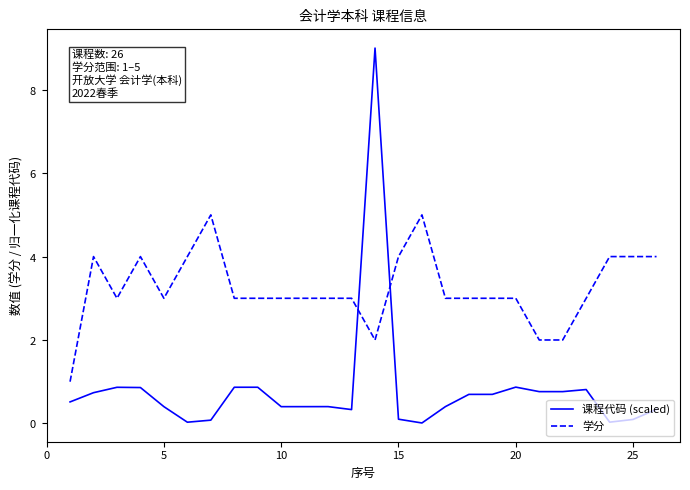

Rank the series by their average value, from highest to lowest.

学分, 课程代码 (scaled)